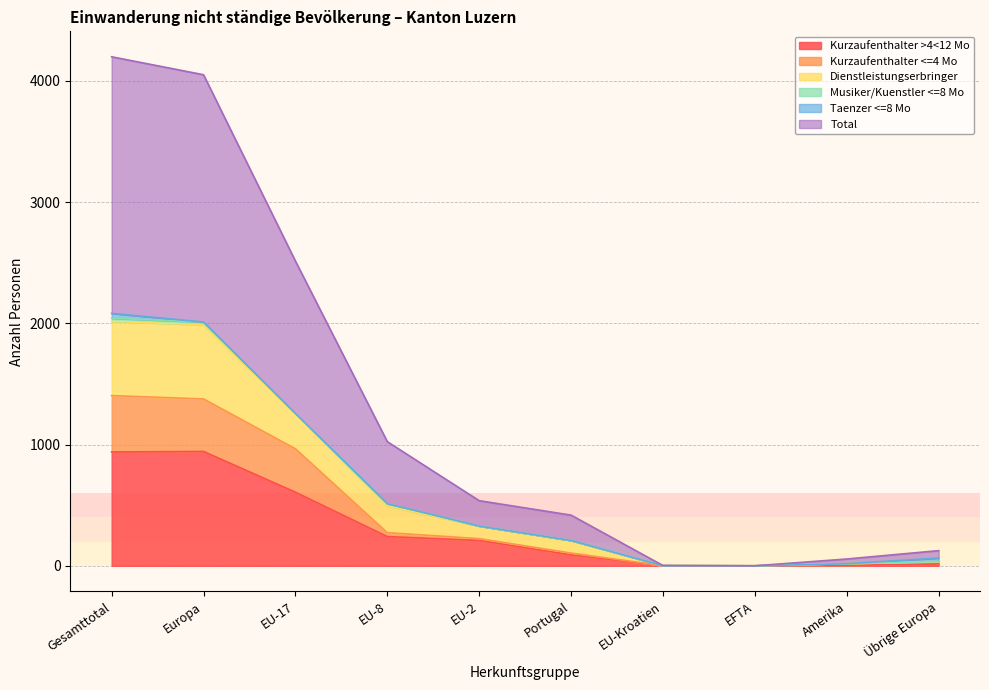

What is the sum of all Total values?

6546